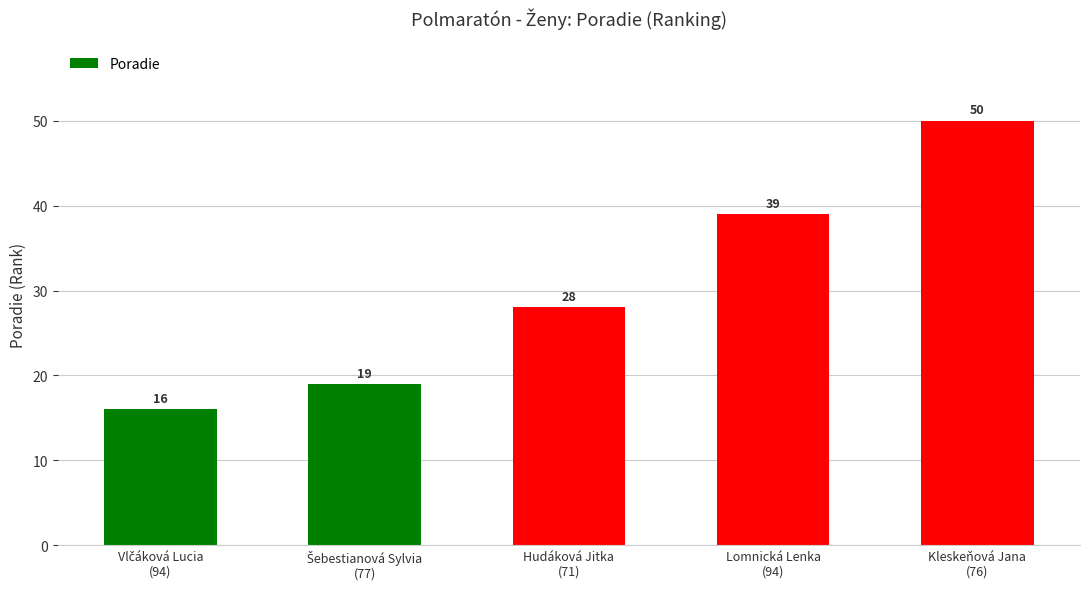

What is the average value?

30